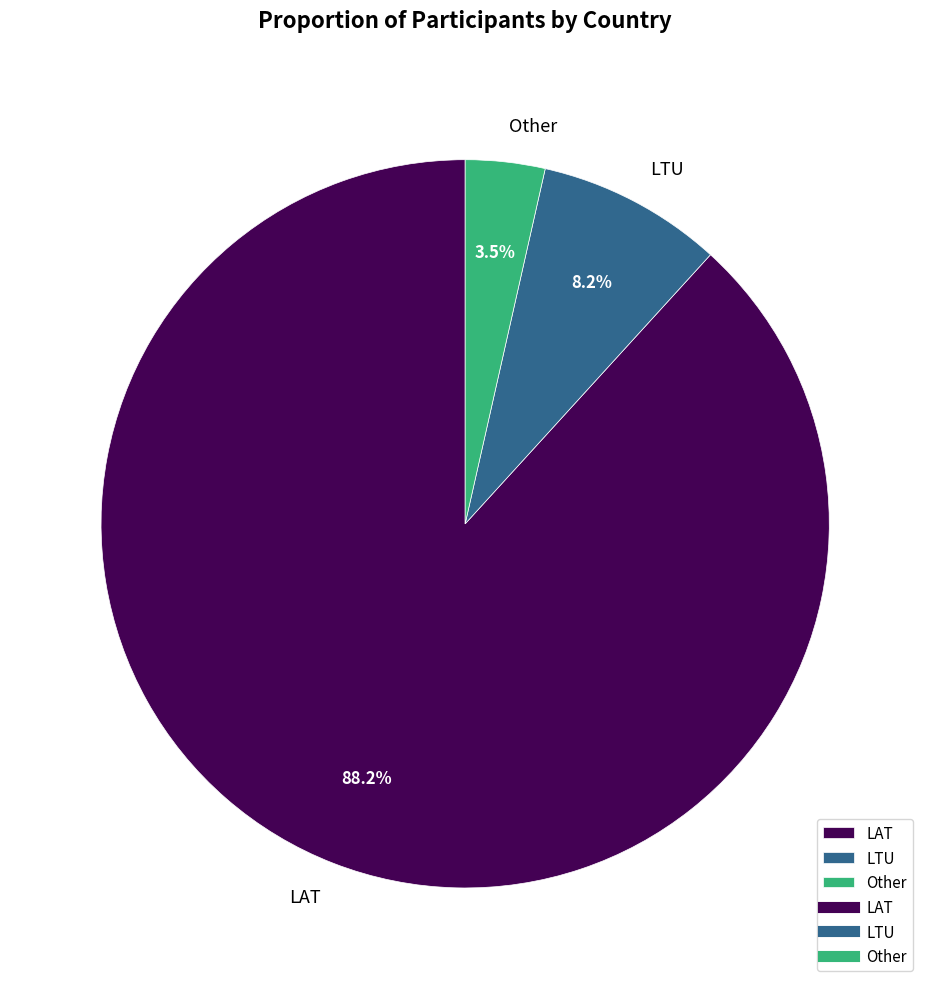

What percentage is the LAT slice, to the nearest percent?

88%